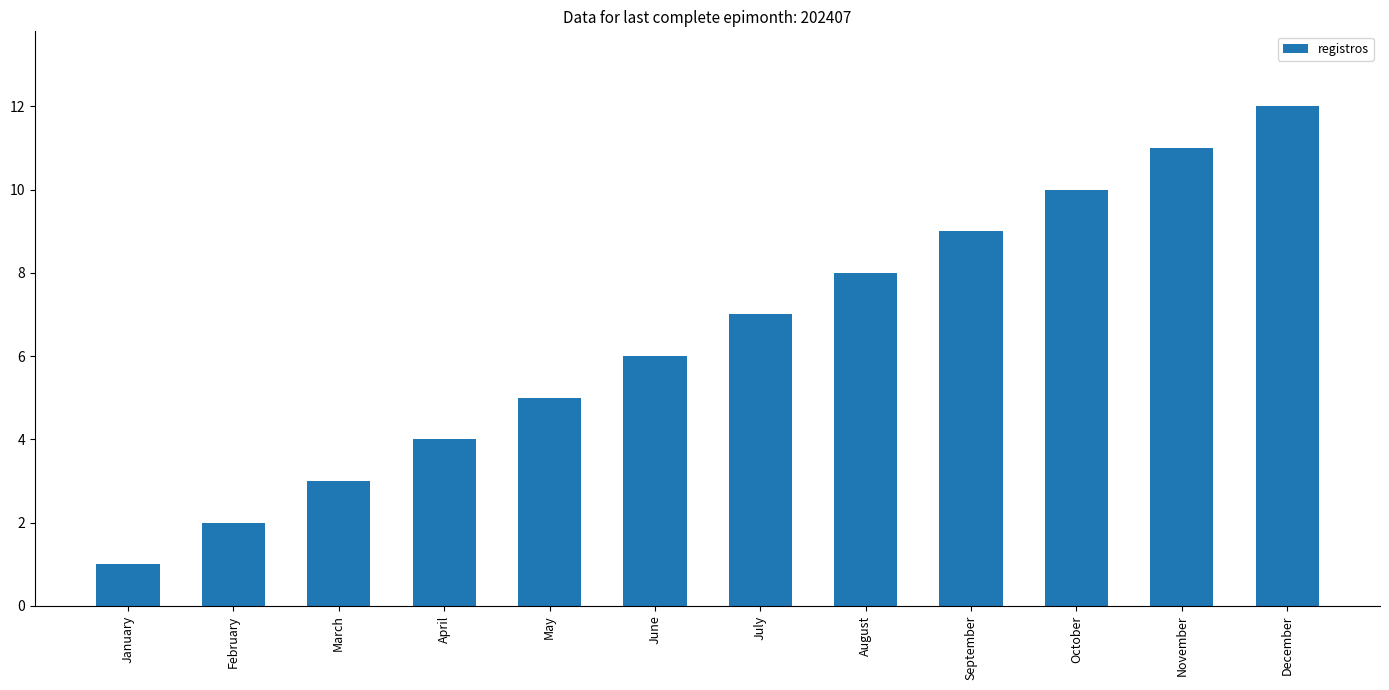

The value at March is 3. True or false?

True